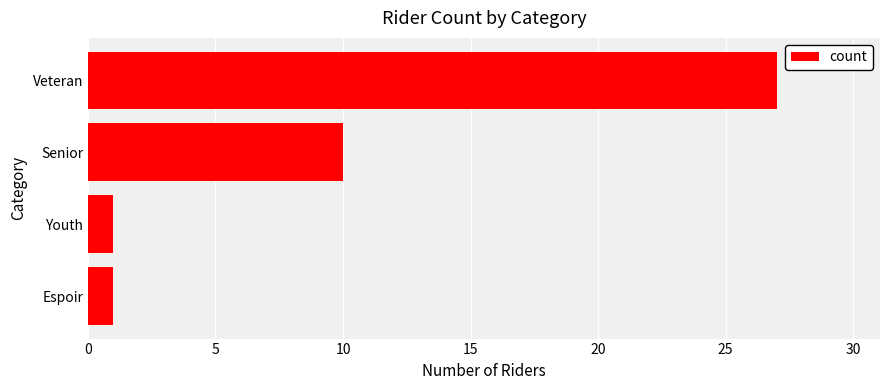

What is the change in value from Espoir to Veteran?

+26